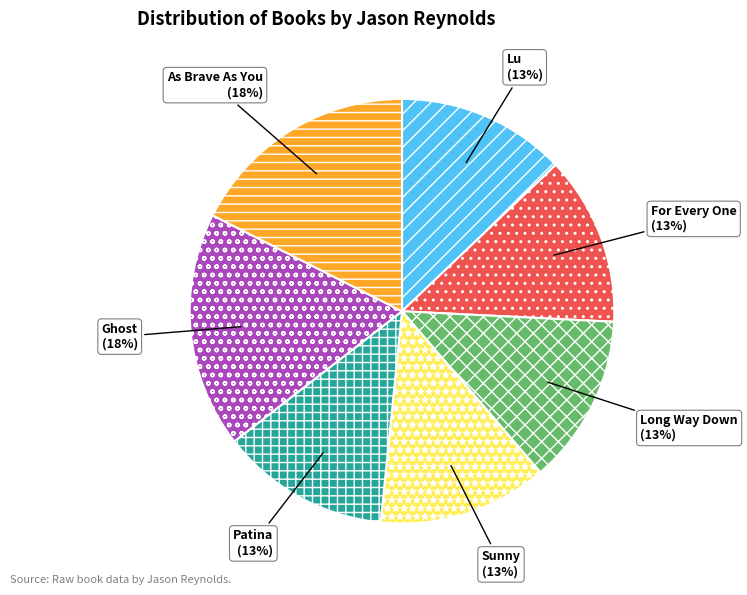

The As Brave As You slice represents 18% of the pie. True or false?

True